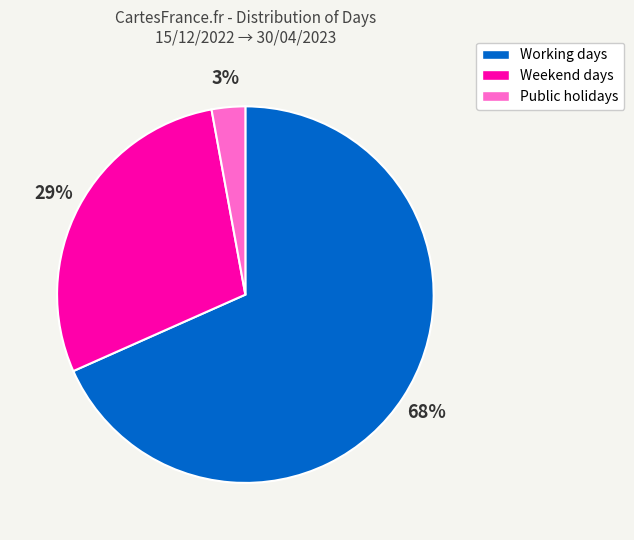

What percentage is the Public holidays slice, to the nearest percent?

3%